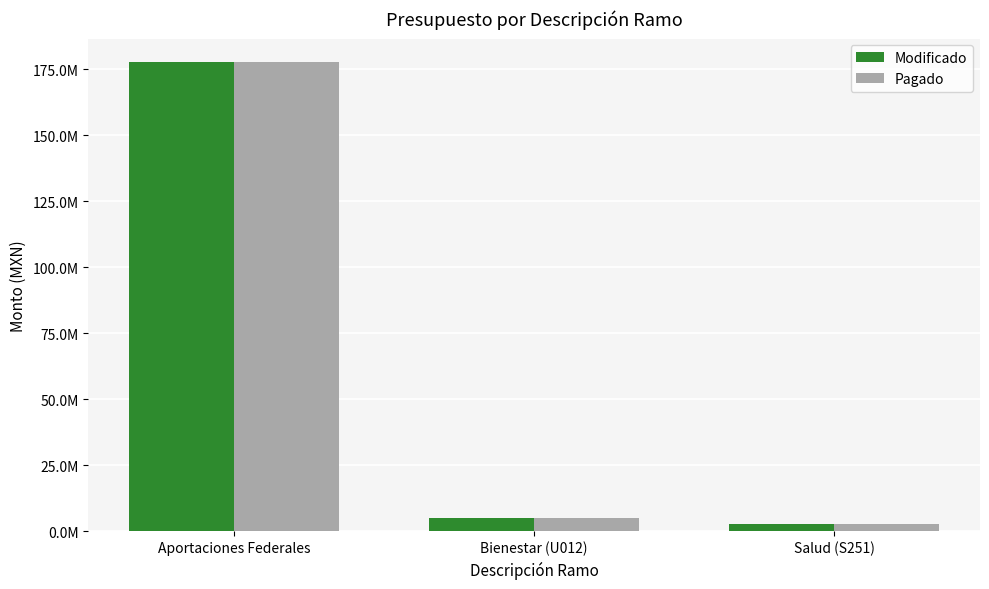

What are all the series names shown in the legend?

Modificado, Pagado